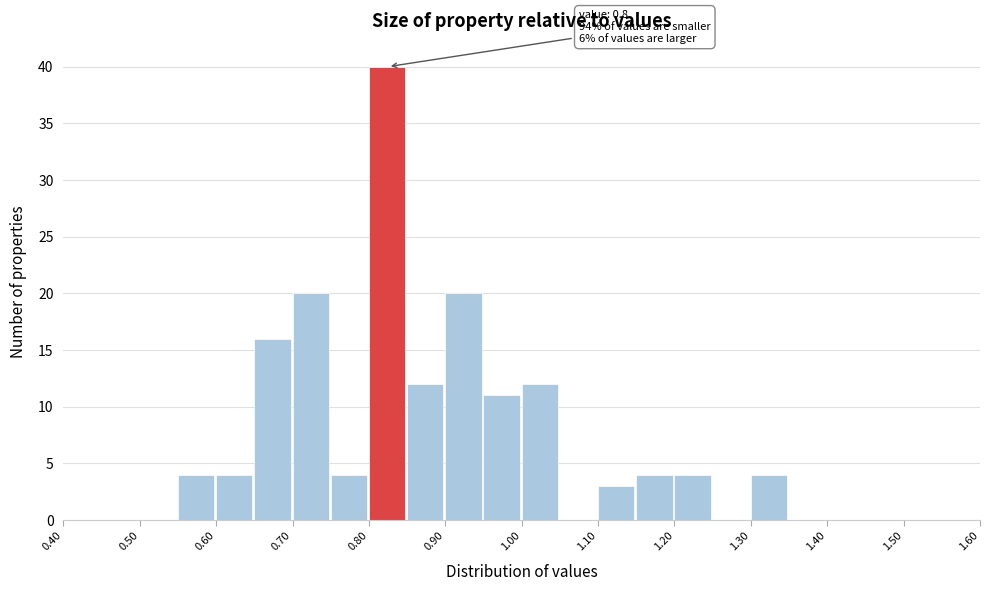

Which range on the x-axis has the tallest bar?

0.80 to 0.85